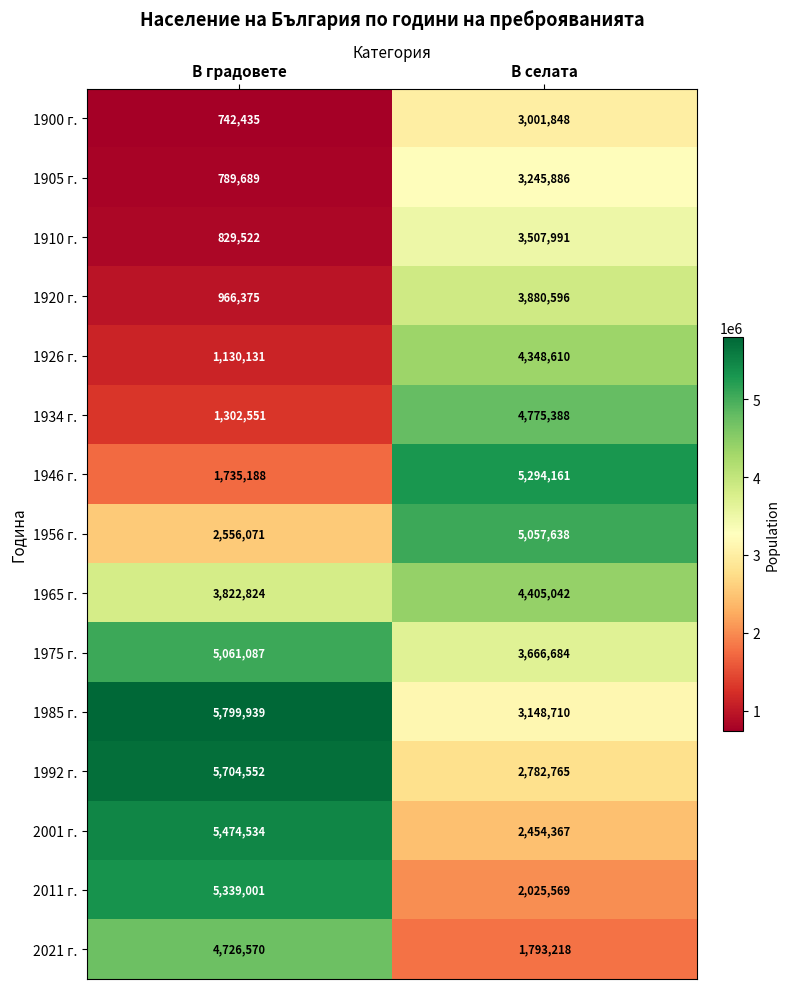

What is the sum of all 1975 г. values?

8727771